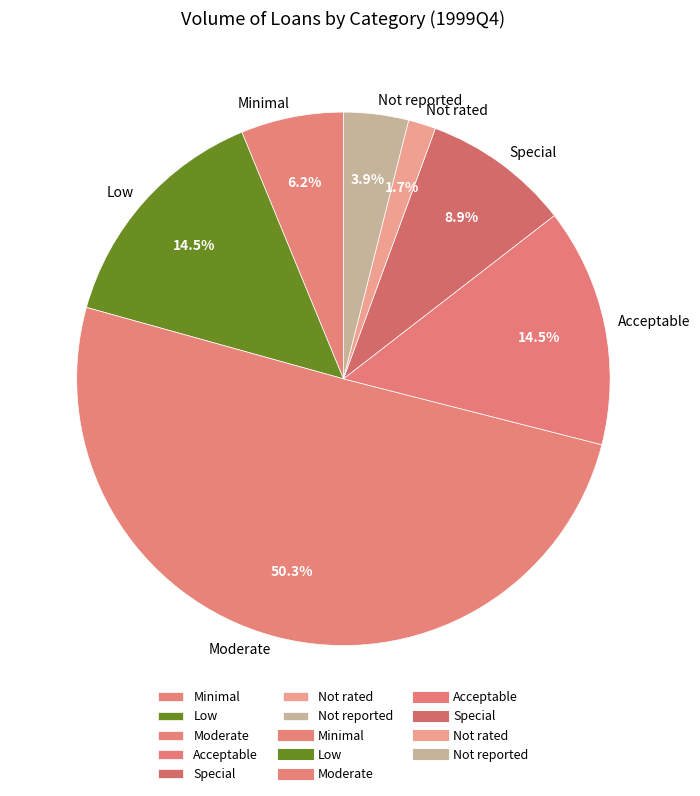

Is Low the majority of the pie?

No